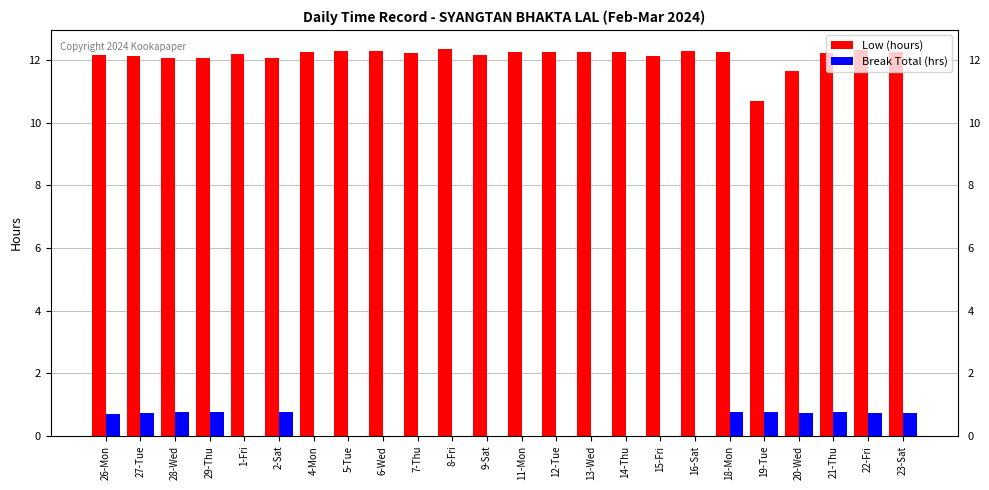

Which series has the largest range (max minus min)?

Low (hours)